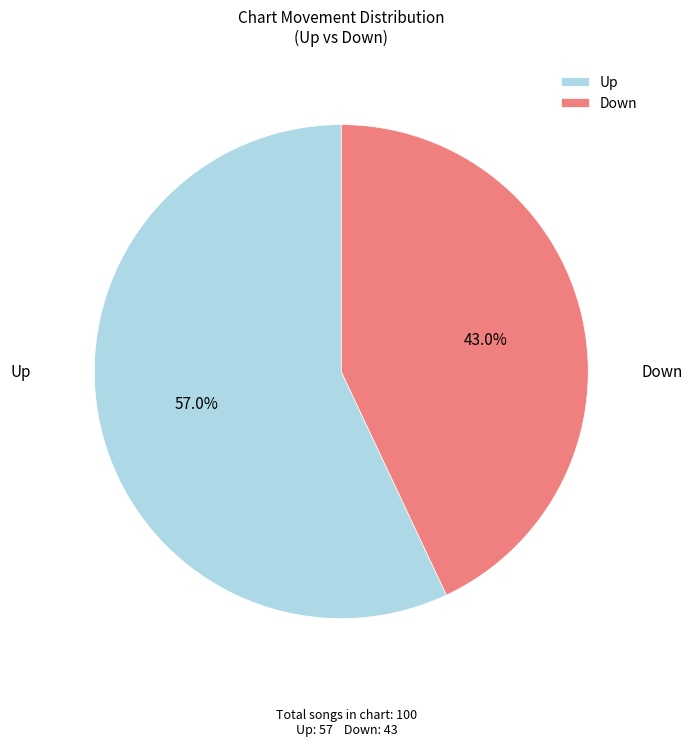

How many segments does this pie chart have?

2